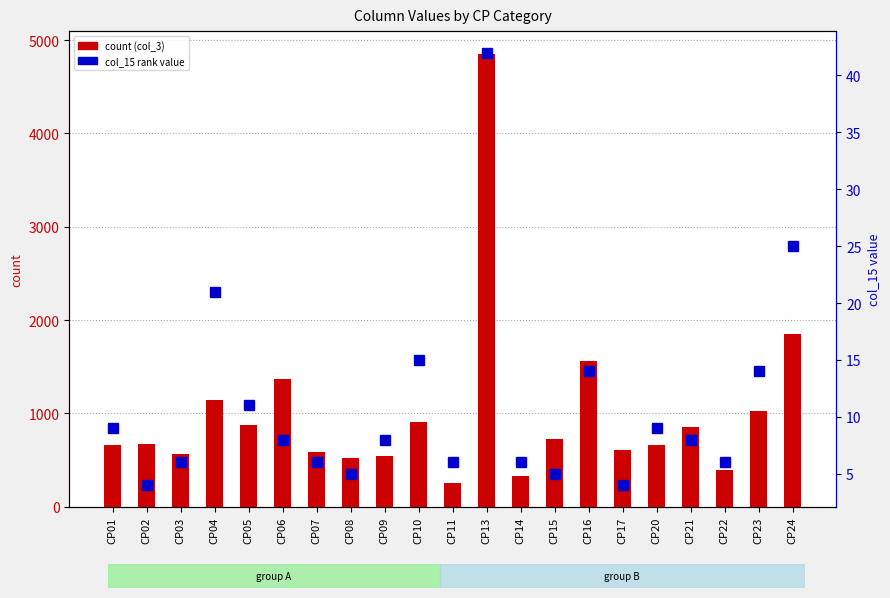

What is the value of the col_15 percentile rank bar at the 17th from the left?

9